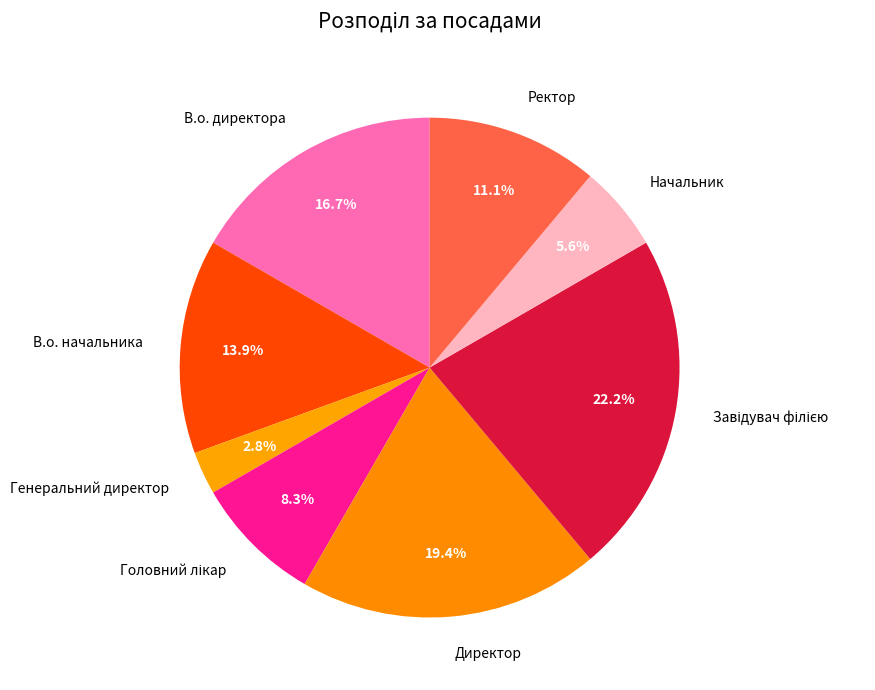

Combined, what portion of the pie is В.о. начальника and В.о. директора?

30.6%